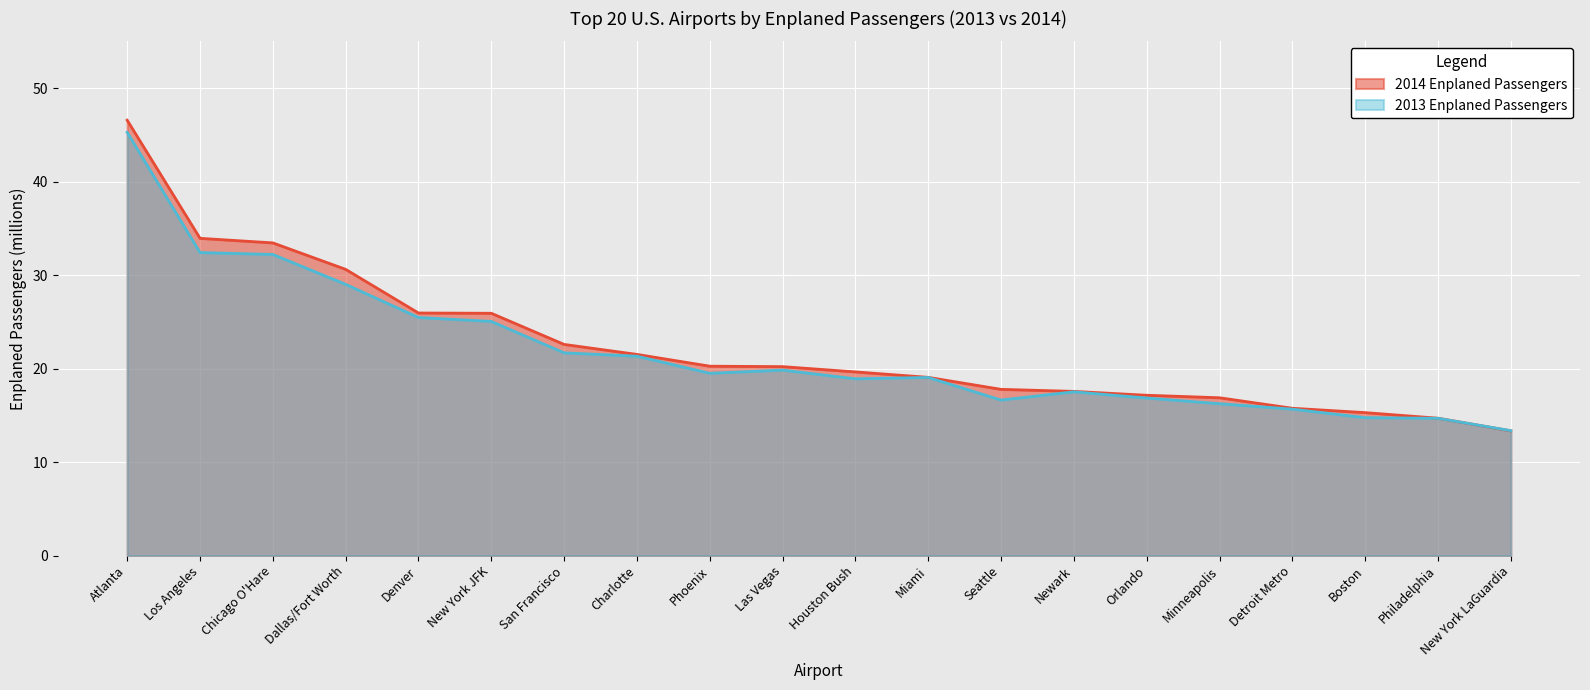

The value of 2014 Enplaned Passengers at Denver is 25.9. True or false?

True